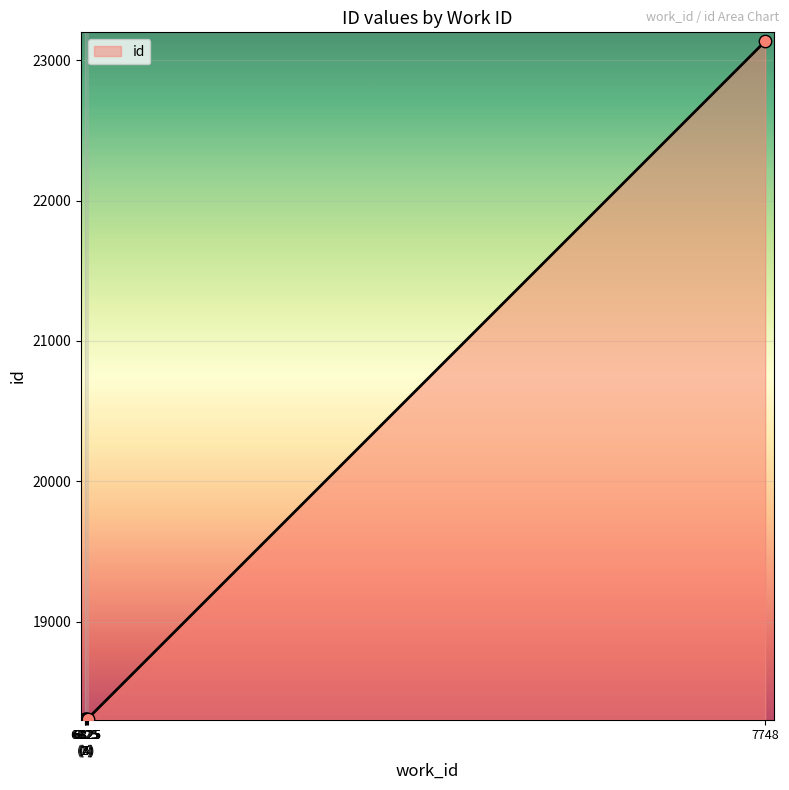

What is the maximum value shown in the chart?

23136